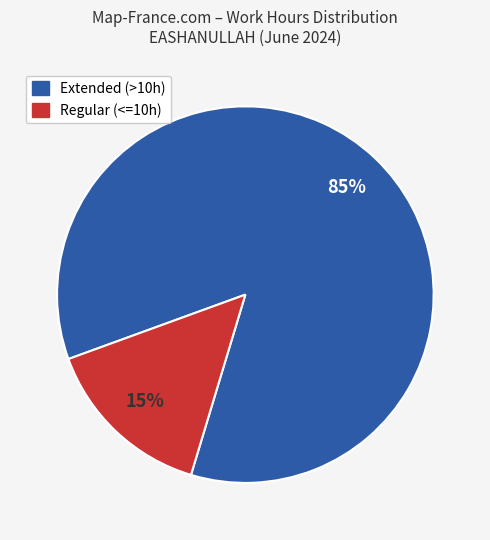

How many slices are in this pie chart?

2